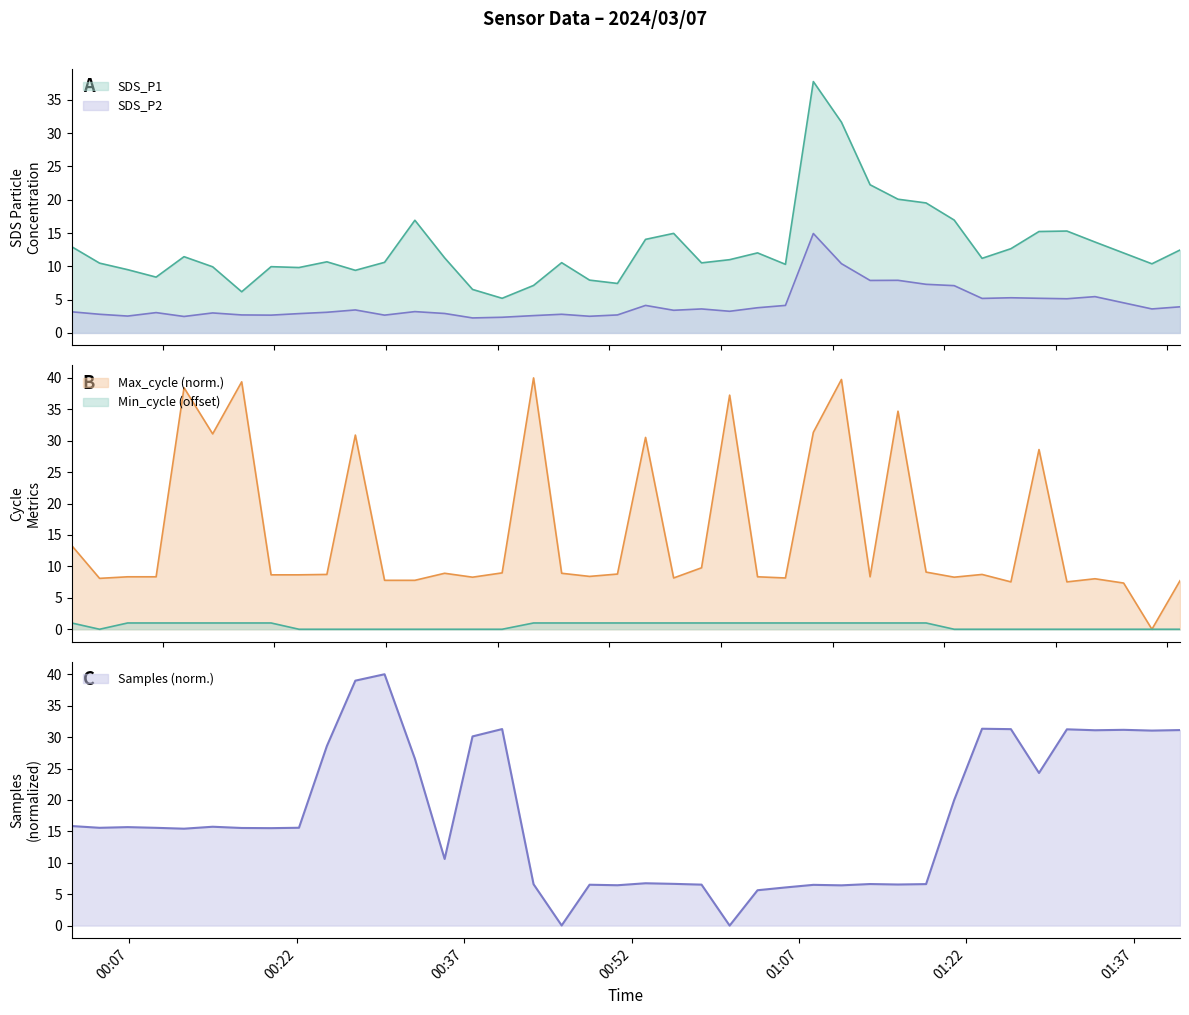

Does the chart display data point markers on the line(s)?

No